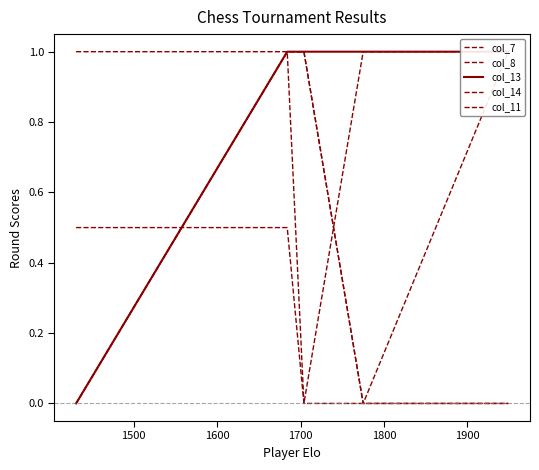

What is the difference between the maximum and minimum values in the col_13 series?

1.0